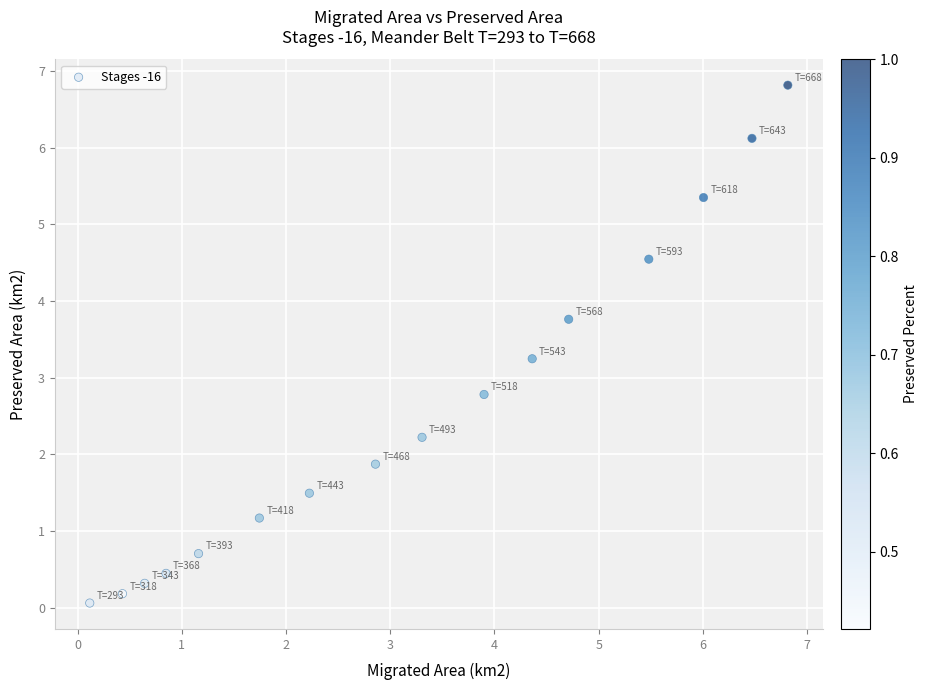

What is the range of X values (max minus min)?

6.7